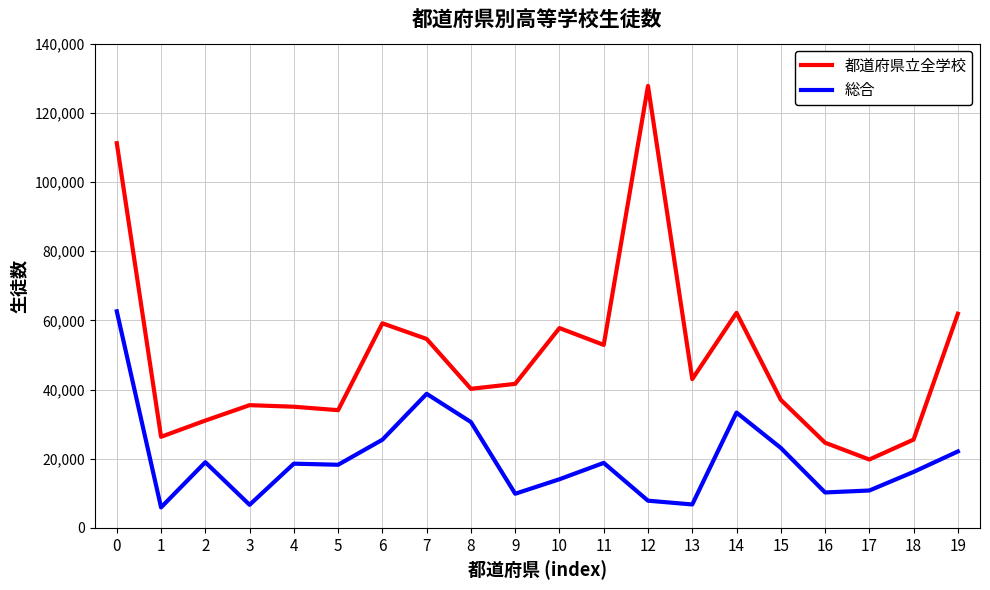

Which series has the largest total across all categories?

都道府県立全学校